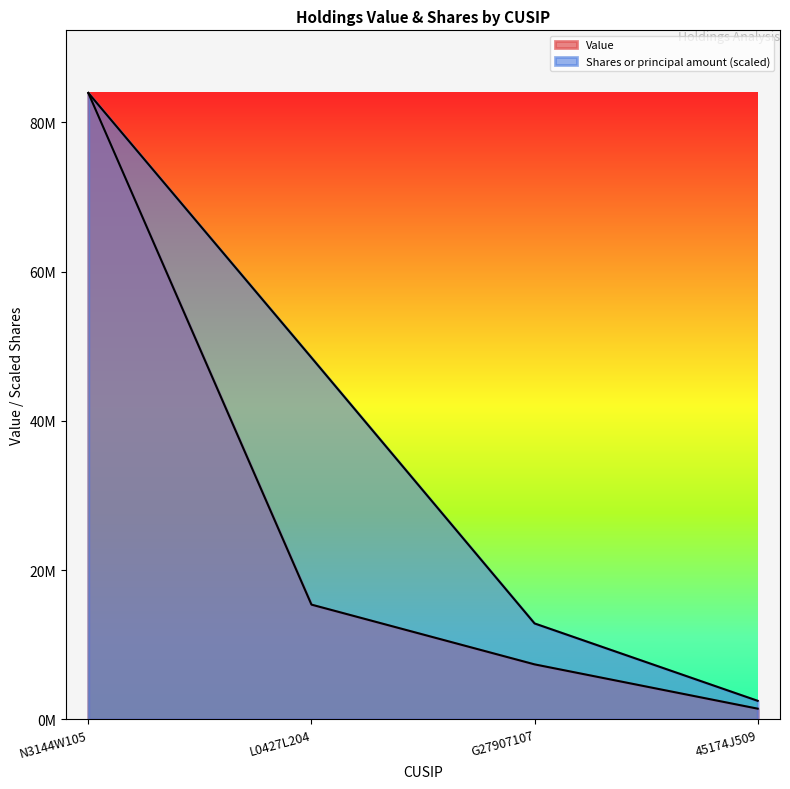

Which category has the highest value in the Shares or principal amount series?

N3144W105